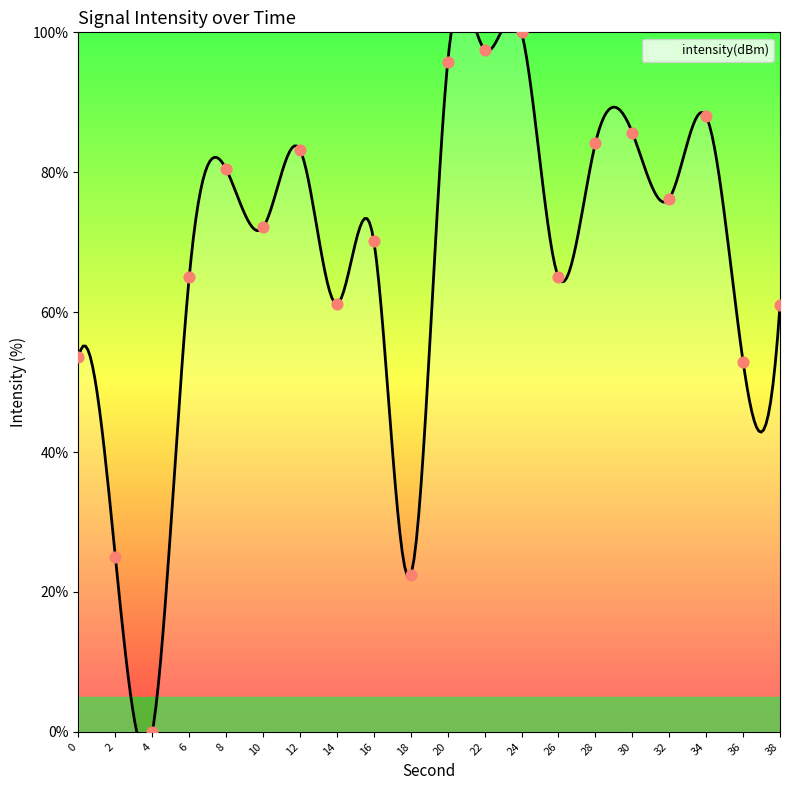

What is the change in value from 6 to 22?

+32.5